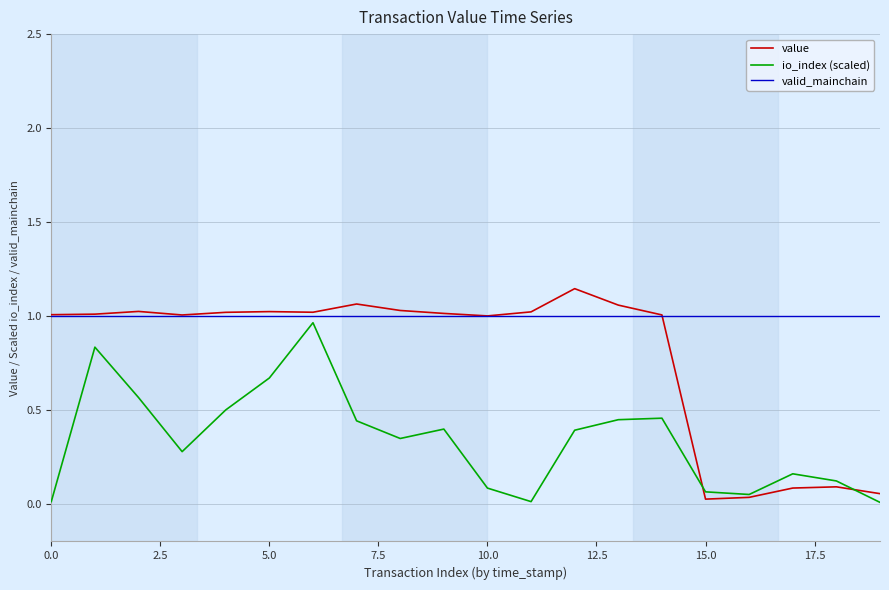

Which series has the largest total across all categories?

valid_mainchain